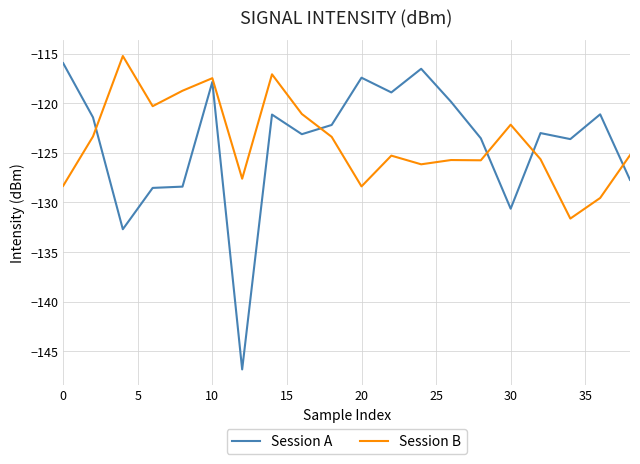

What is the minimum value shown in the chart?

-146.8